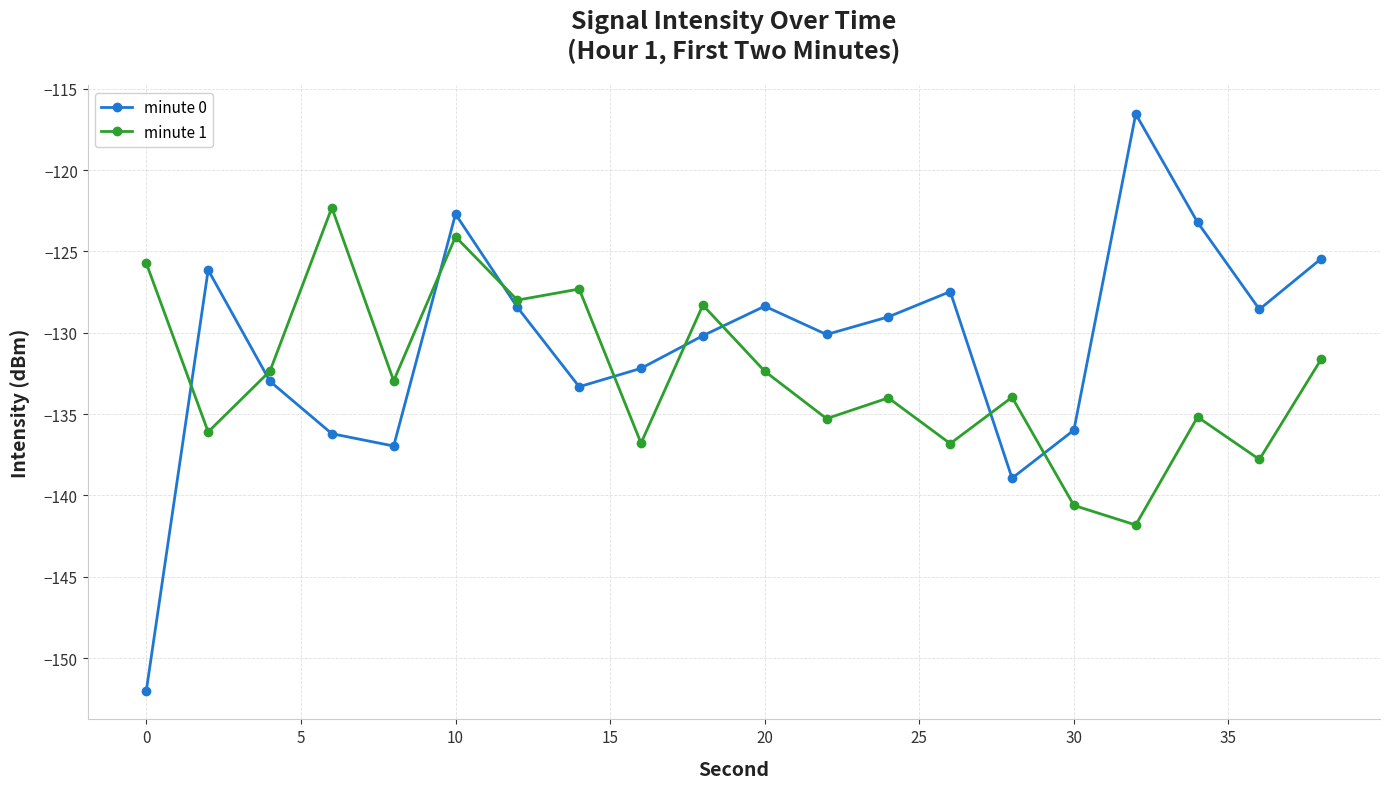

How many lines are shown in the chart?

2